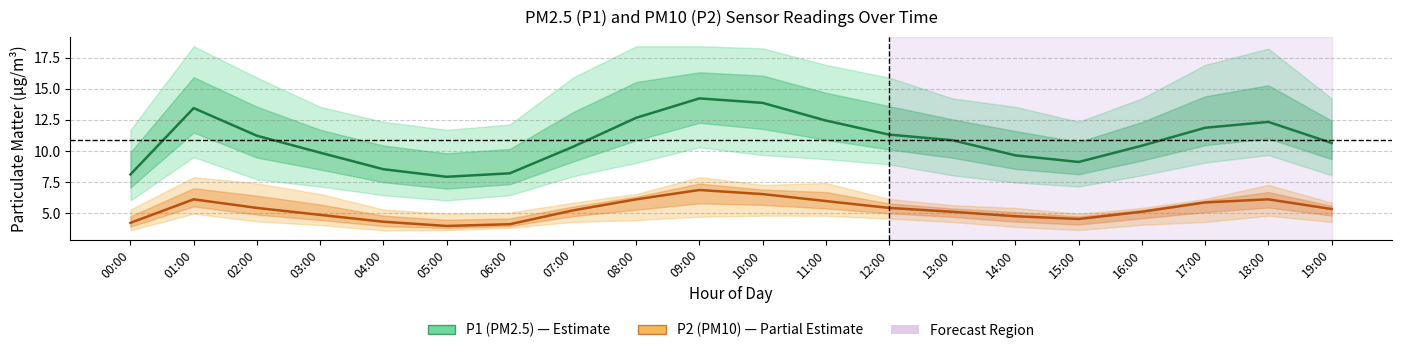

Between 01:00 and 09:00, which series saw the biggest shift?

P1 (PM2.5)